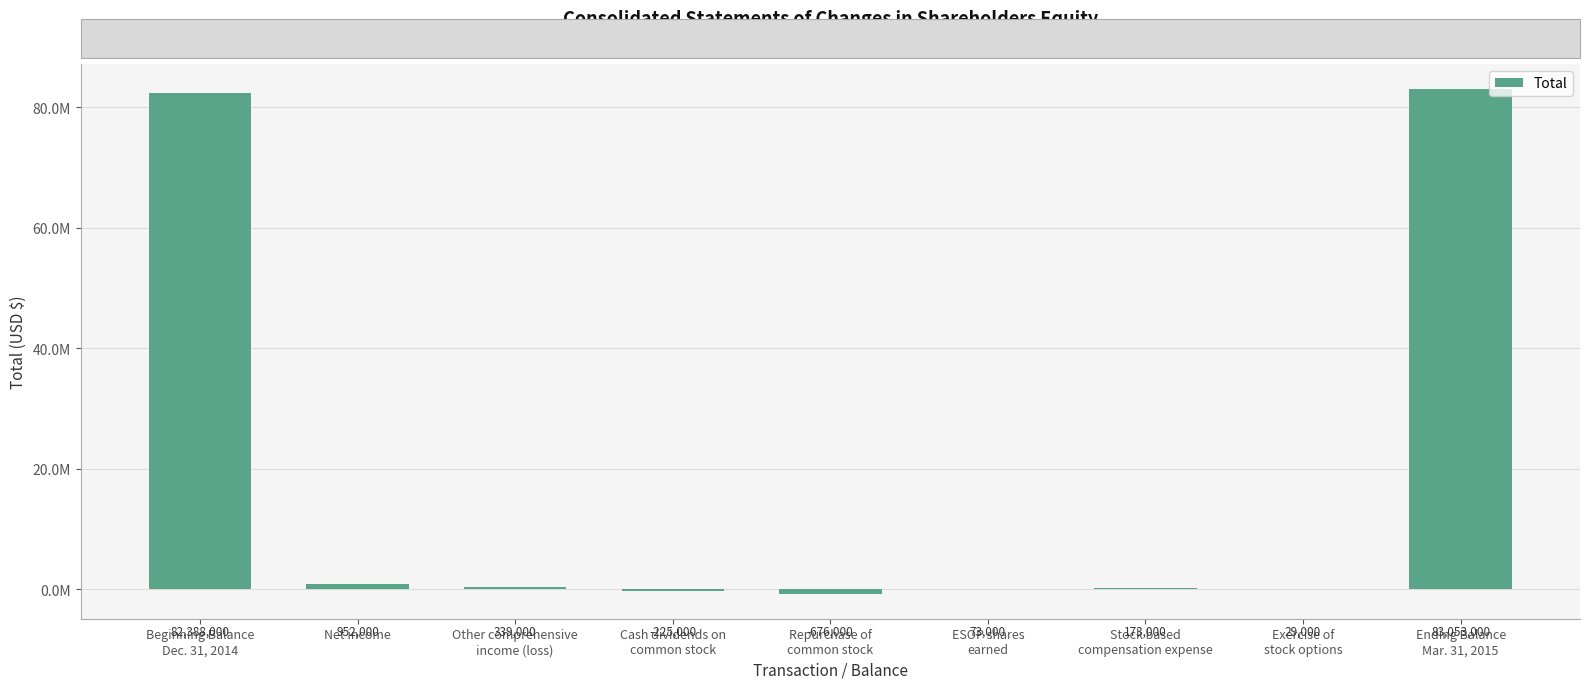

What is the difference between the maximum and minimum values?

83729000